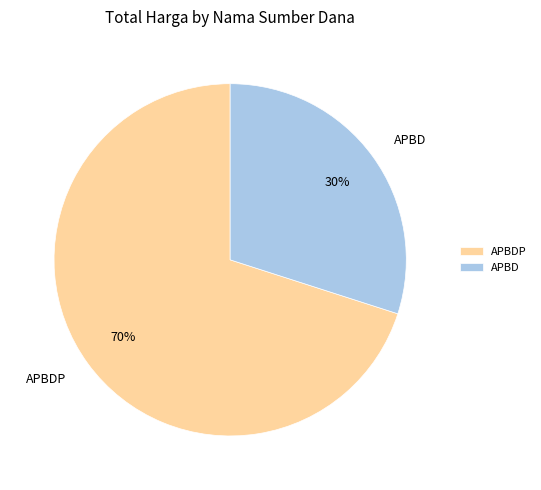

Count the number of slices in the pie.

2